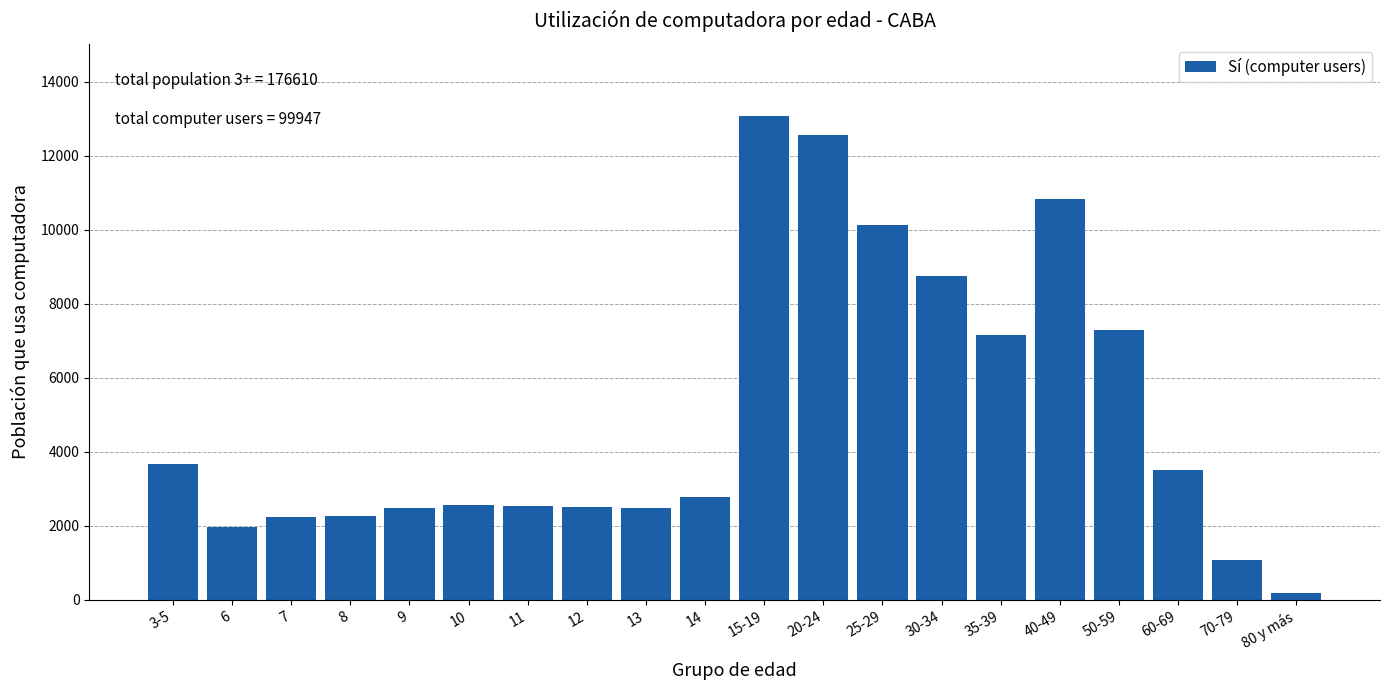

Read the value at 25-29.

10125